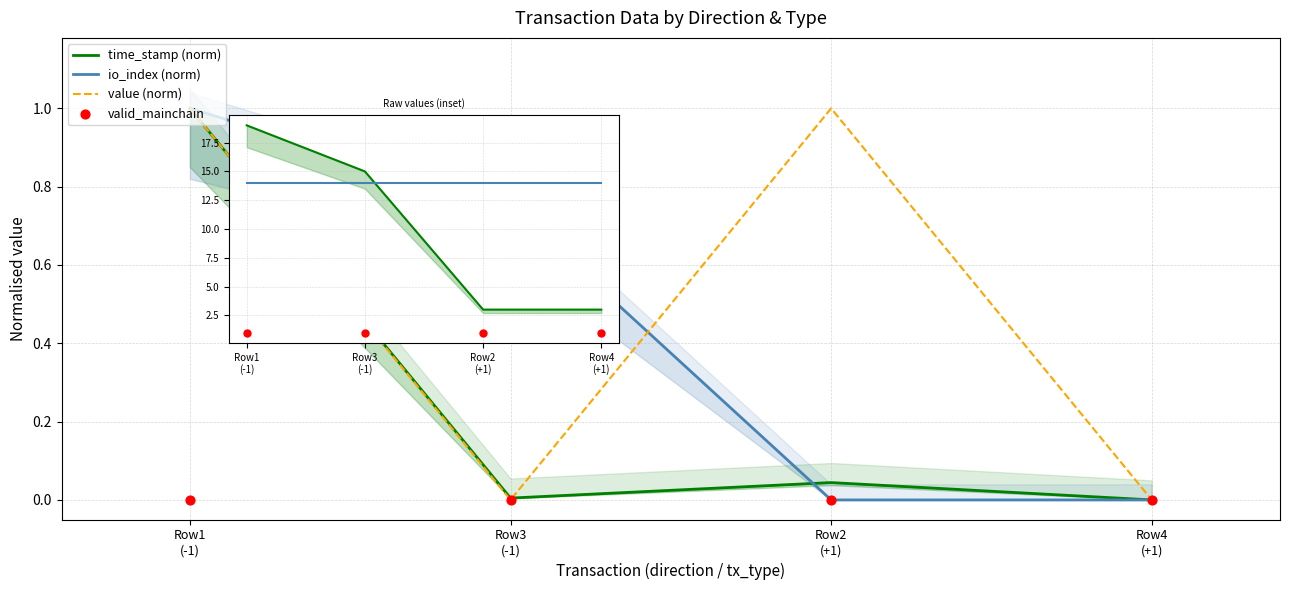

Which series contains the highest Y value?

io_index